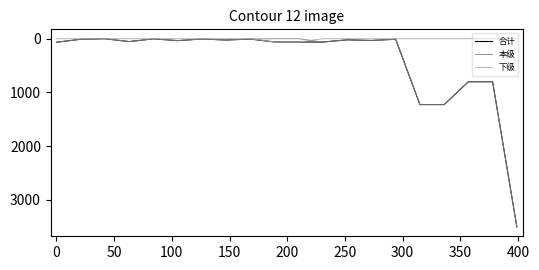

What are all the series names shown in the legend?

合计, 本级, 下级